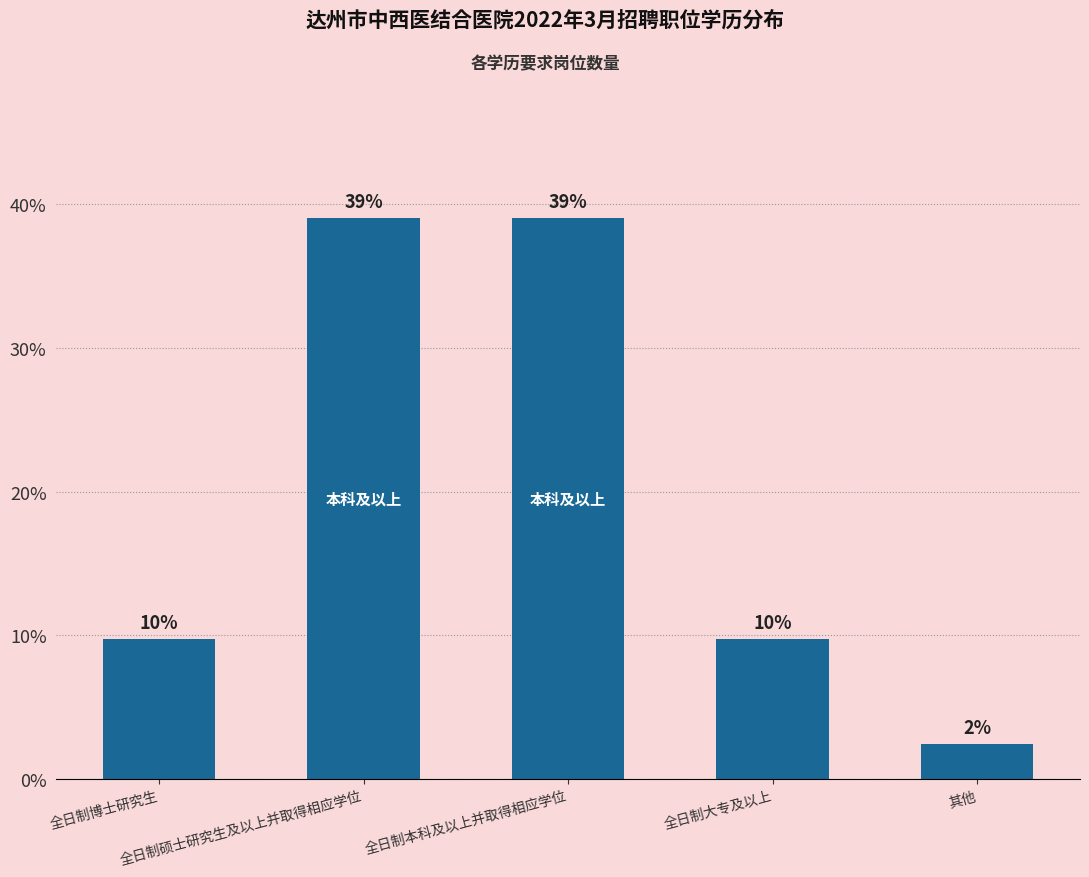

How many bars are there in total?

5